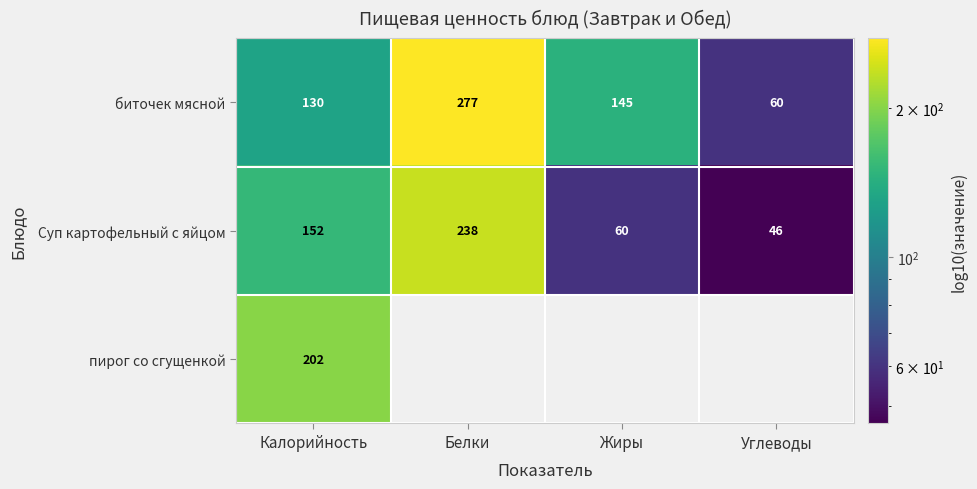

Is the value of Суп картофельный с яйцом at Калорийность greater than the value of биточек мясной at Калорийность?

Yes